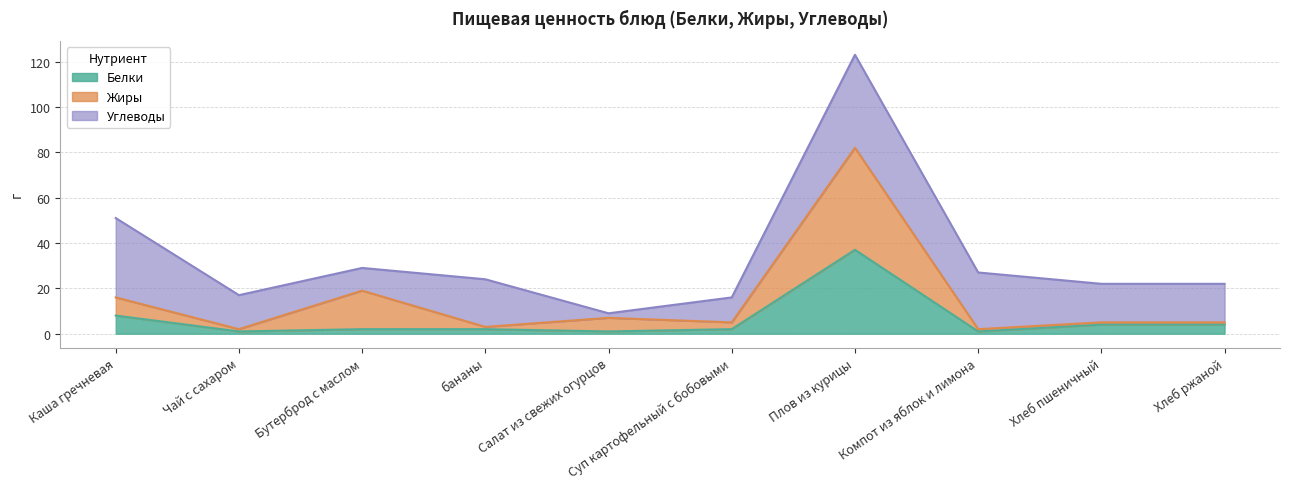

True or false: Жиры and Белки intersect in this chart.

False